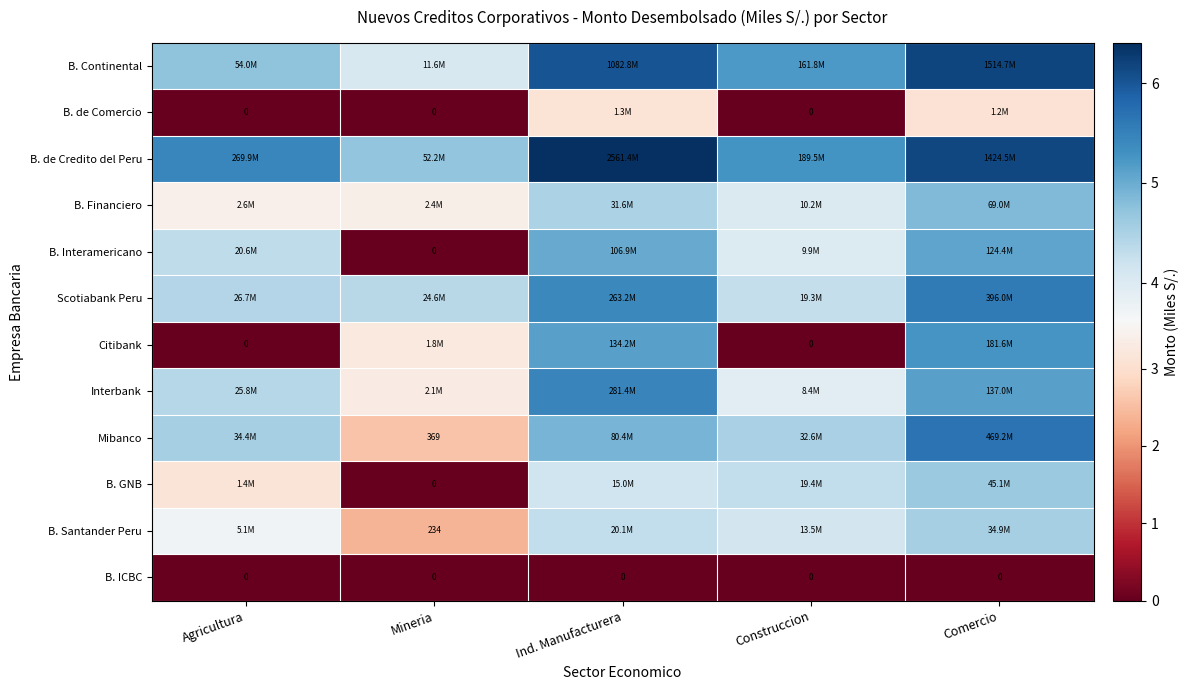

Where does the B. Financiero series first go above 4?

Ind. Manufacturera